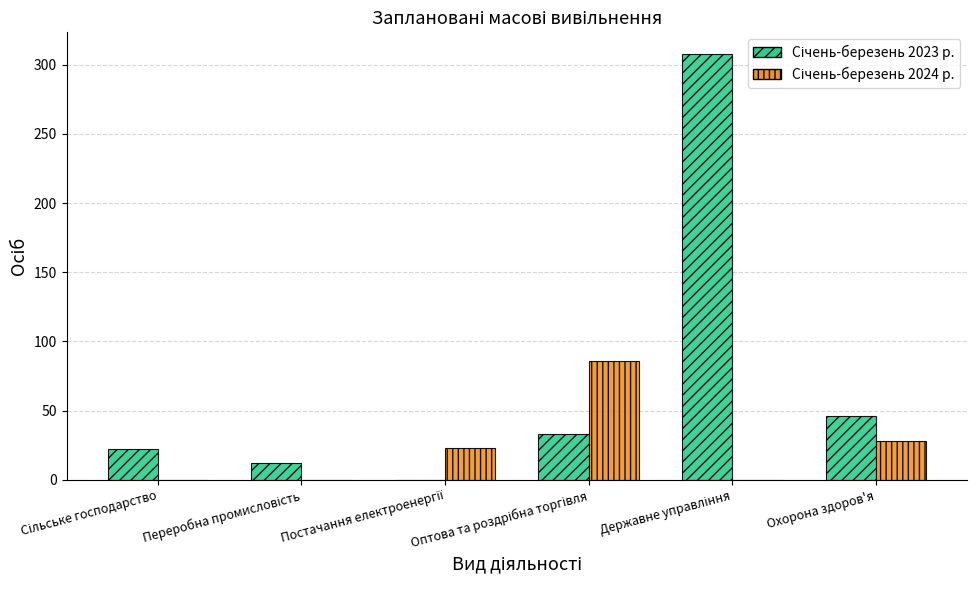

What is the greatest value displayed?

308